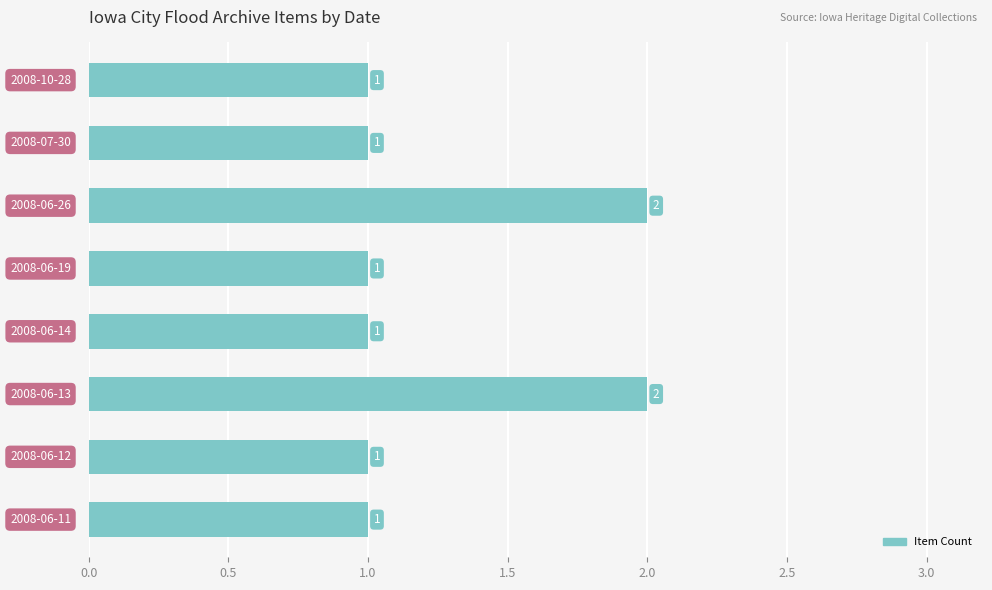

What is the sum of all values?

10